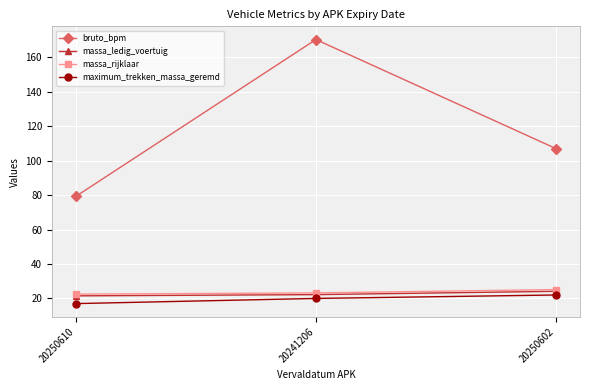

What is the difference between the bruto_bpm values at 20250602 and 20241206?

63.3